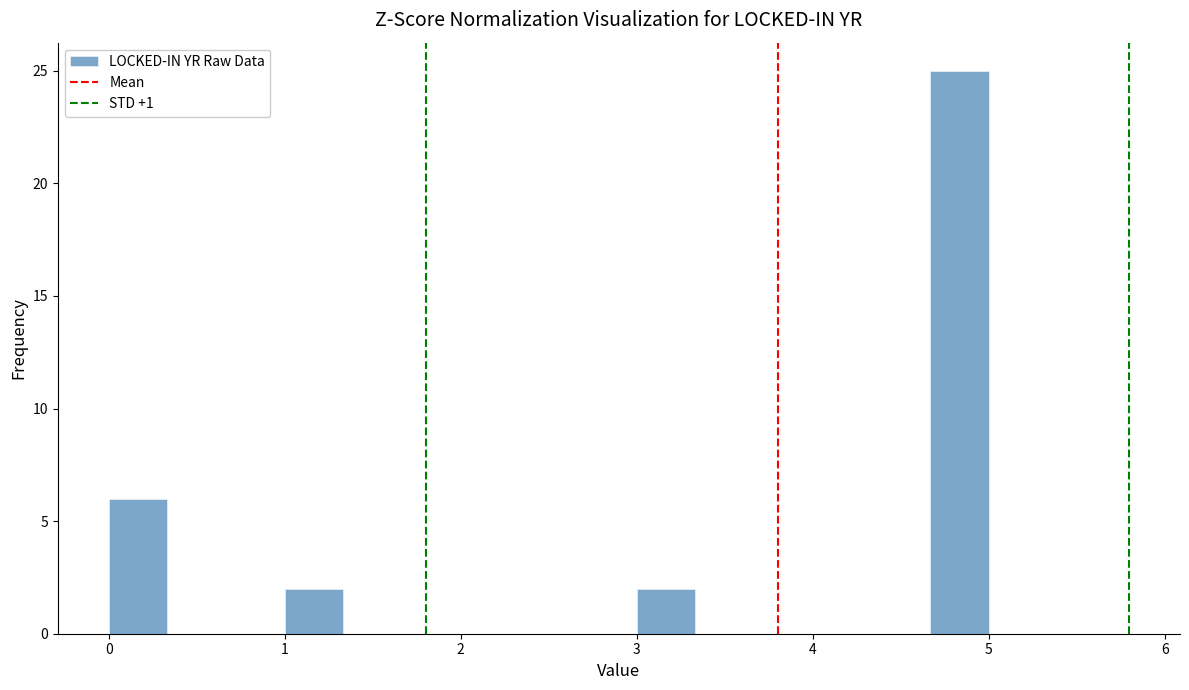

Around what value on the x-axis is the tallest bar? Give the approximate position of its centre, as read against the axis.

4.8